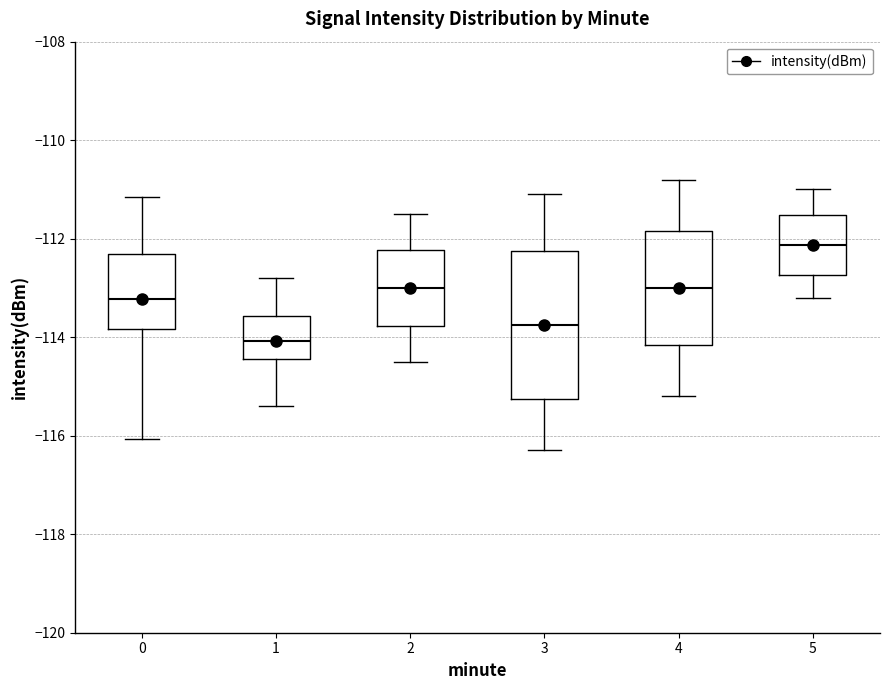

Which box's median line is the highest?

5